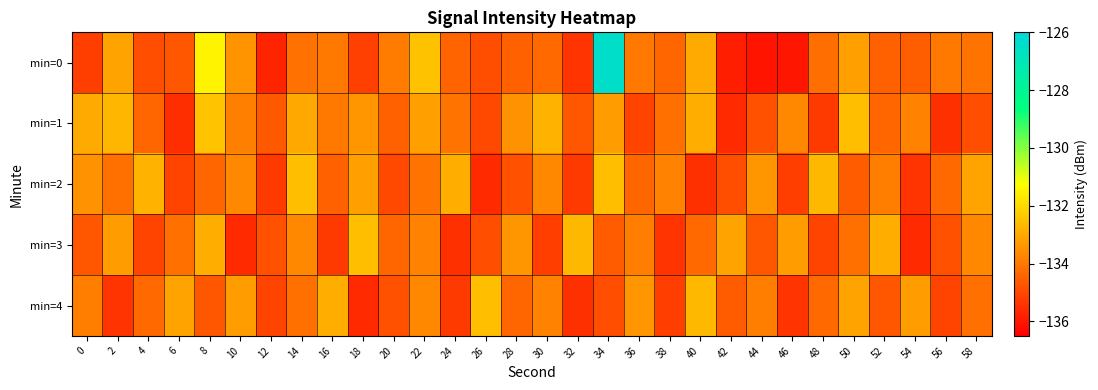

Reading right to left, list all the values displayed in this chart.

min=0: 58=-134.1	56=-134.0	54=-134.6	52=-134.5	50=-133.2	48=-134.2	46=-136.0	44=-136.1	42=-135.9	40=-133.0	38=-134.4	36=-134.0	34=-126.4	32=-135.4	30=-134.3	28=-134.5	26=-134.9	24=-134.4	22=-132.5	20=-133.9	18=-135.2	16=-134.0	14=-134.1	12=-135.8	10=-133.5	8=-131.5	6=-134.7	4=-134.9	2=-133.1	0=-135.2
min=1: 58=-134.9	56=-135.5	54=-133.8	52=-134.4	50=-132.6	48=-135.3	46=-133.7	44=-134.8	42=-135.6	40=-132.9	38=-134.2	36=-135.1	34=-133.3	32=-134.7	30=-132.8	28=-133.5	26=-135.0	24=-134.1	22=-133.2	20=-134.5	18=-133.4	16=-134.0	14=-133.0	12=-134.6	10=-133.9	8=-132.4	6=-135.5	4=-134.4	2=-132.8	0=-133.0
min=2: 58=-133.1	56=-134.3	54=-135.4	52=-133.9	50=-134.6	48=-132.7	46=-135.2	44=-133.4	42=-134.9	40=-135.5	38=-133.8	36=-134.4	34=-132.6	32=-135.3	30=-133.7	28=-134.8	26=-135.6	24=-132.9	22=-134.1	20=-135.0	18=-133.2	16=-134.5	14=-132.6	12=-135.3	10=-133.7	8=-134.4	6=-135.1	4=-132.8	2=-134.2	0=-133.5
min=3: 58=-133.7	56=-134.8	54=-135.6	52=-132.9	50=-134.2	48=-135.1	46=-133.3	44=-134.7	42=-133.1	40=-134.3	38=-135.4	36=-133.9	34=-134.6	32=-132.7	30=-135.2	28=-133.4	26=-134.9	24=-135.5	22=-133.8	20=-134.4	18=-132.6	16=-135.3	14=-133.7	12=-134.8	10=-135.6	8=-132.9	6=-134.2	4=-135.1	2=-133.3	0=-134.7
min=4: 58=-134.2	56=-135.1	54=-133.3	52=-134.7	50=-133.1	48=-134.3	46=-135.4	44=-133.9	42=-134.6	40=-132.7	38=-135.2	36=-133.4	34=-134.9	32=-135.5	30=-133.8	28=-134.4	26=-132.6	24=-135.3	22=-133.7	20=-134.8	18=-135.6	16=-132.9	14=-134.2	12=-135.1	10=-133.3	8=-134.7	6=-133.1	4=-134.3	2=-135.4	0=-133.9